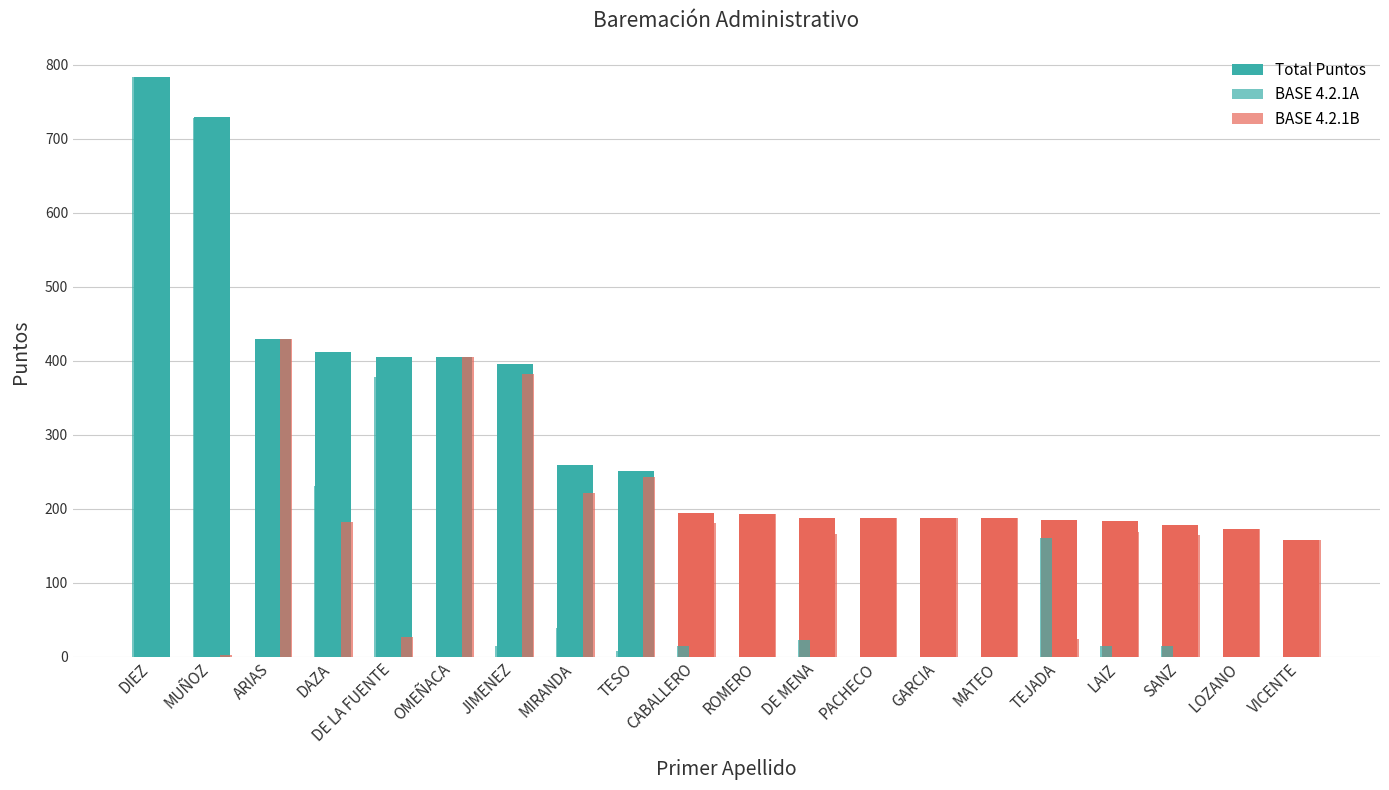

Is the value of Total Puntos at TEJADA greater than the value of BASE 4.2.1B at TESO?

No